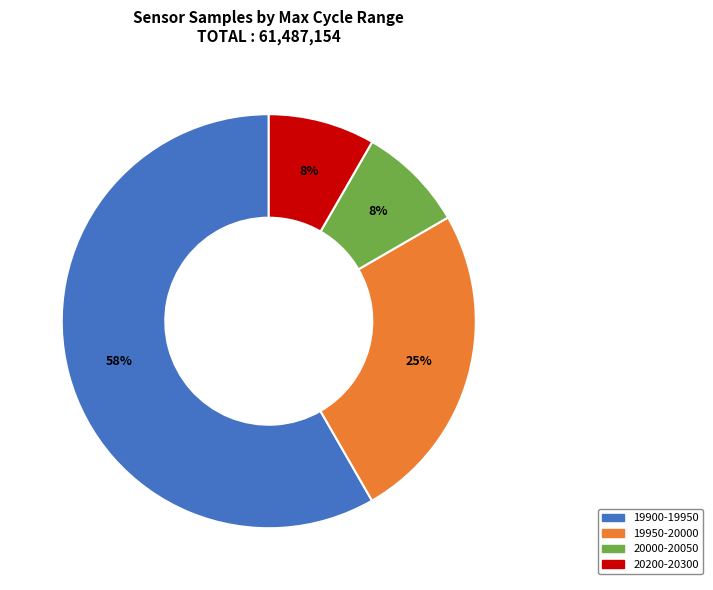

How many slices are in this pie chart?

4